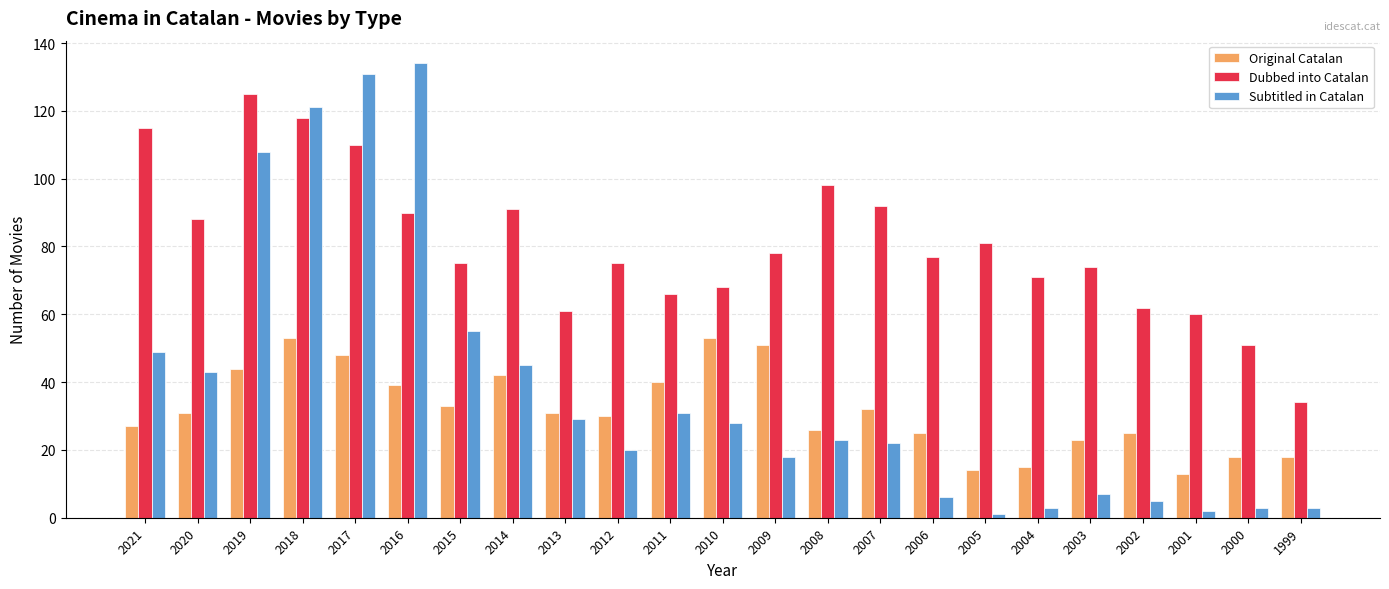

What is the sum of the Dubbed into Catalan values at 2001 and 2012?

135